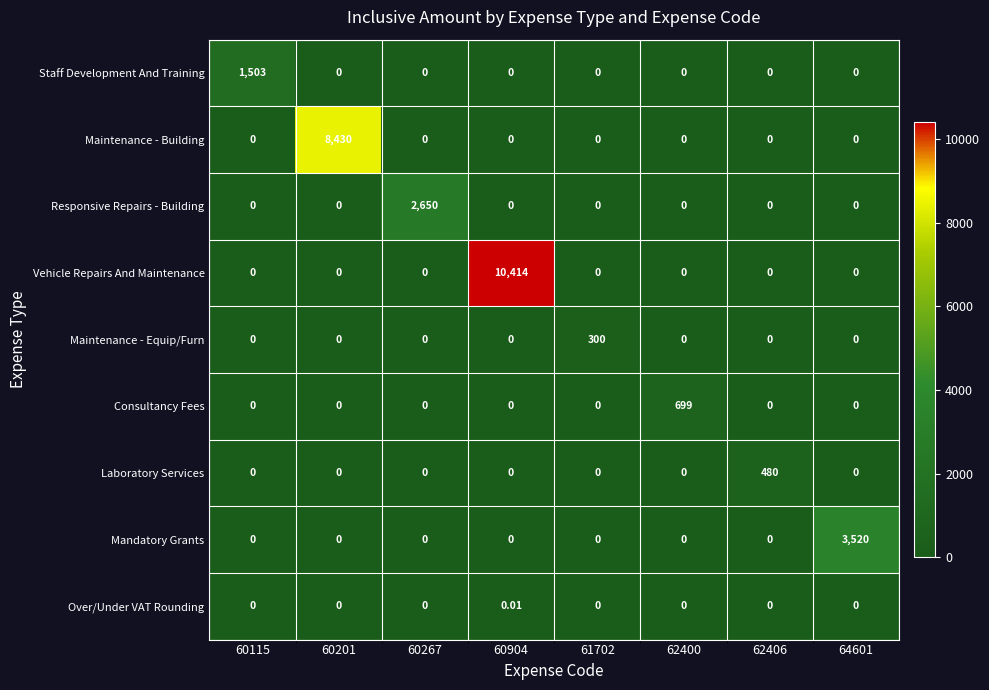

Is the value of Consultancy Fees at 62400 greater than the value of Maintenance - Equip/Furn at 64601?

Yes